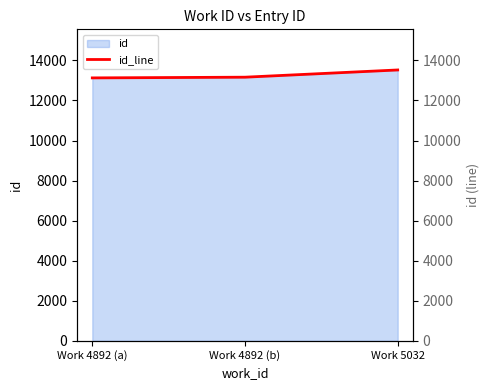

The chart shows a value of 13164 at Work 4892 (b). True or false?

True